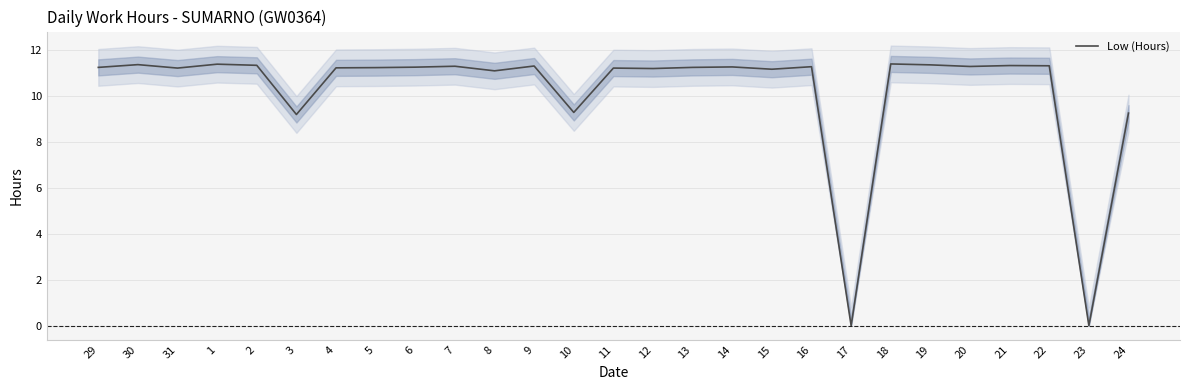

At which label does the data first exceed 11?

29